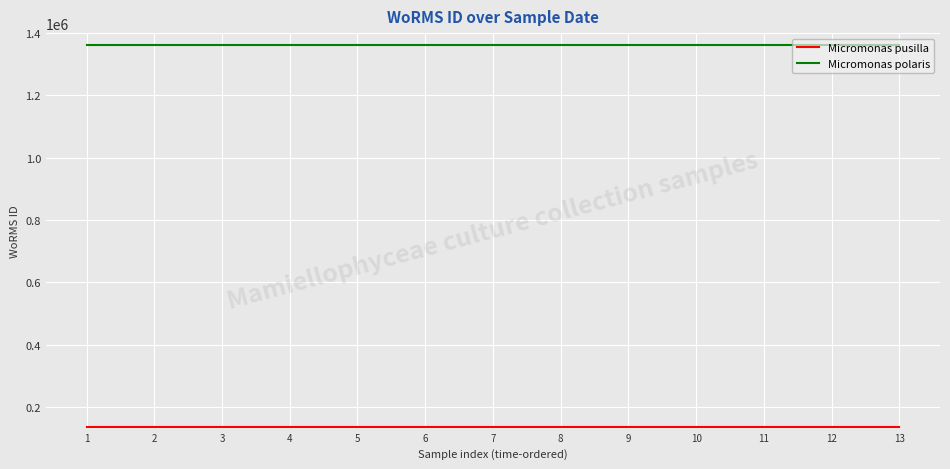

Which series has the largest total across all categories?

Micromonas polaris